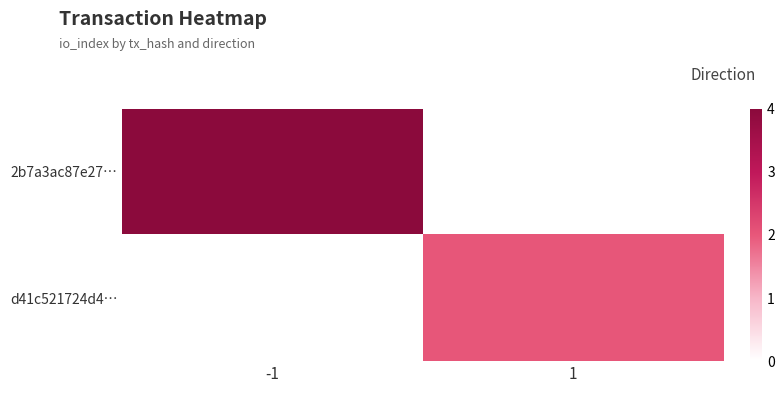

Reading right to left, extract all data points from this chart.

2b7a3ac87e27…: 1=0	-1=4
d41c521724d4…: 1=2	-1=0